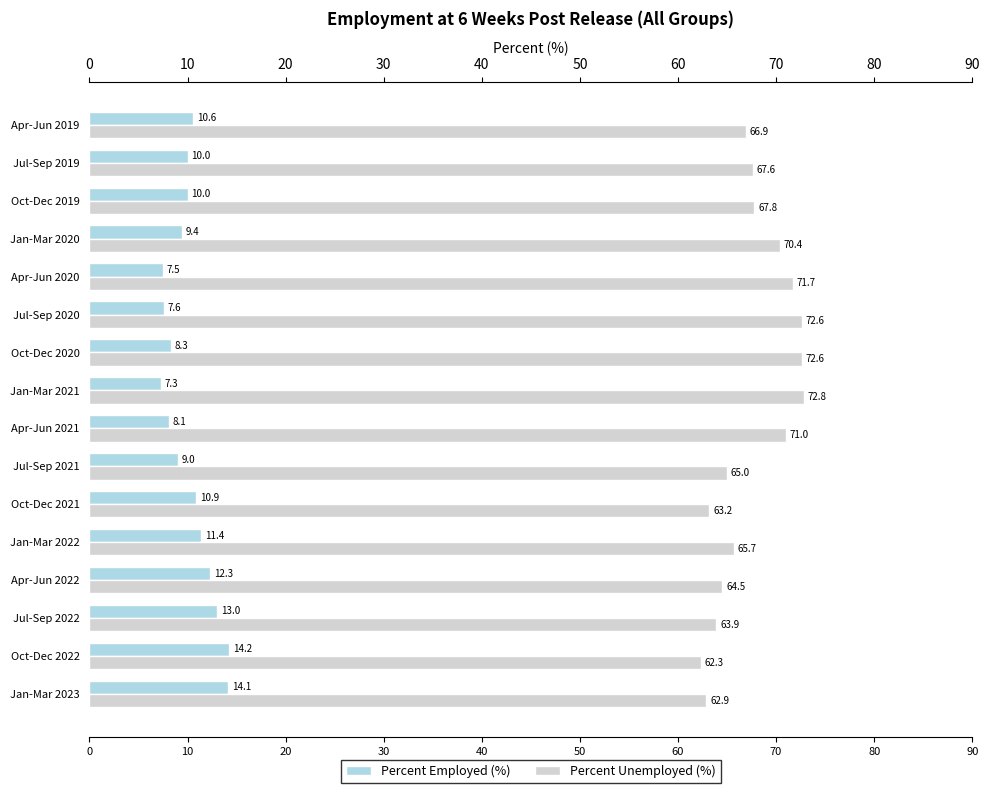

The Percent Unemployed (%) series shows 72.8 at Jan-Mar 2021. True or false?

True